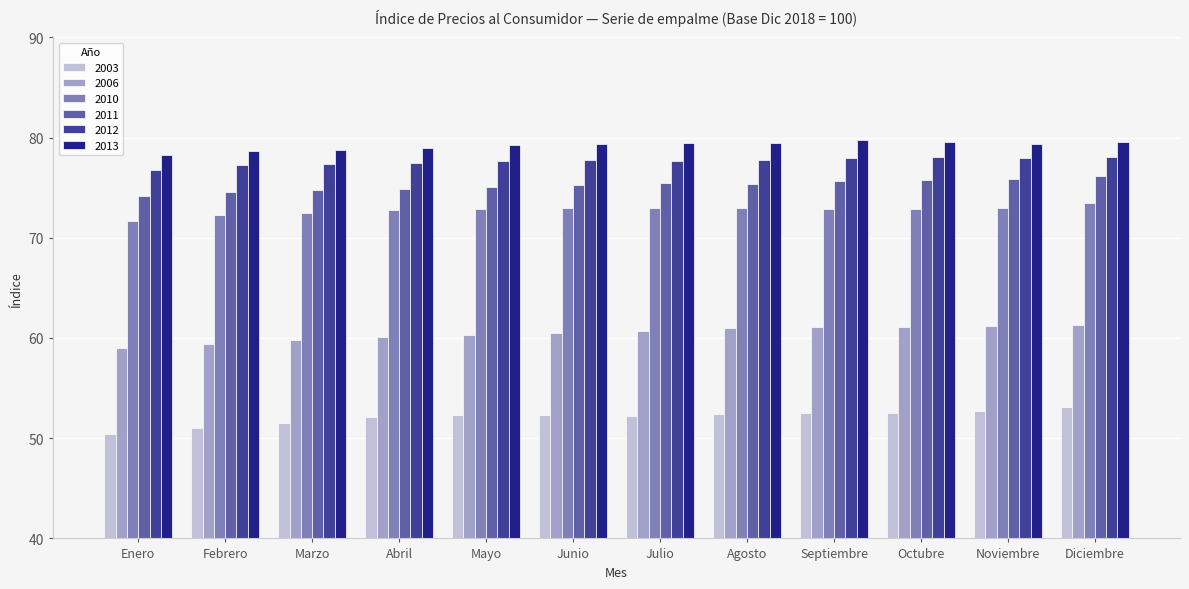

Which label corresponds to the smallest value in the chart?

Enero